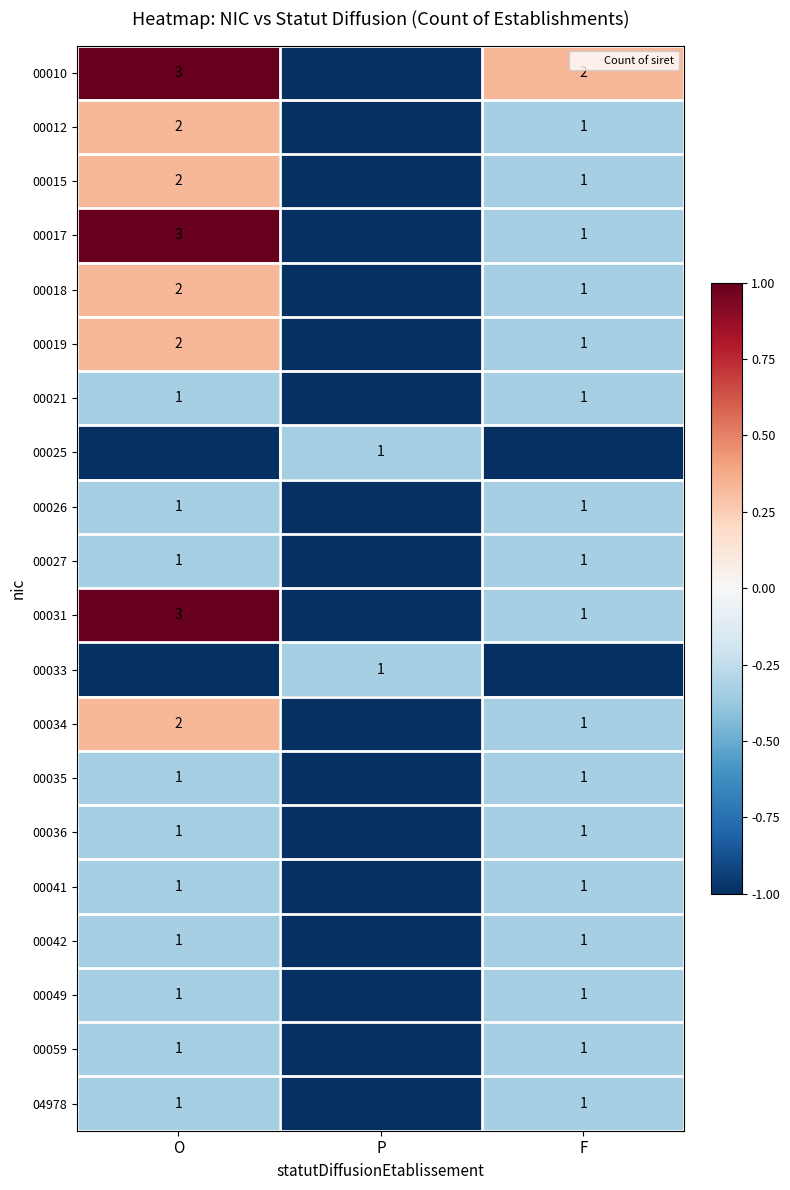

At how many categories does at least one series exceed 0?

2